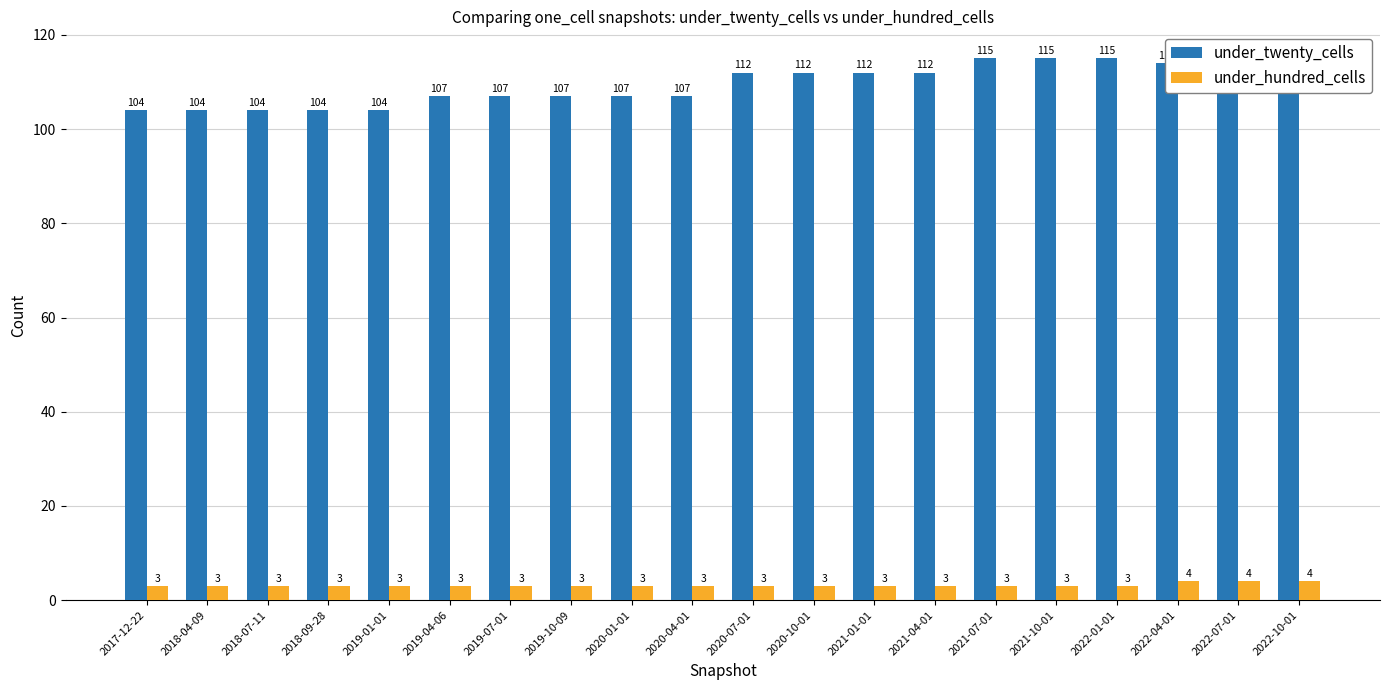

Rank the series at 2019-01-01 from lowest to highest value.

under_hundred_cells, under_twenty_cells